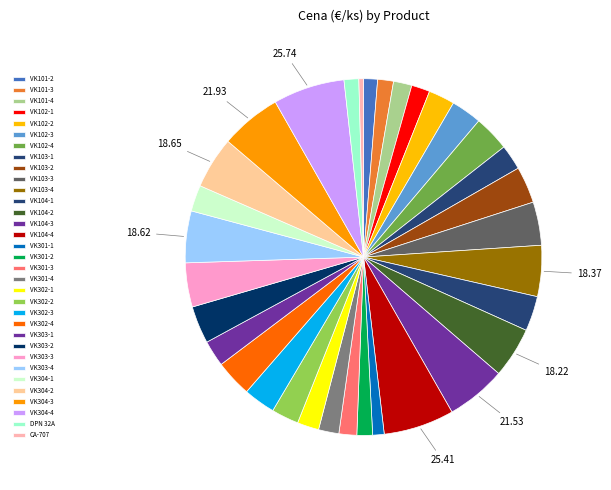

Count the number of slices in the pie.

33